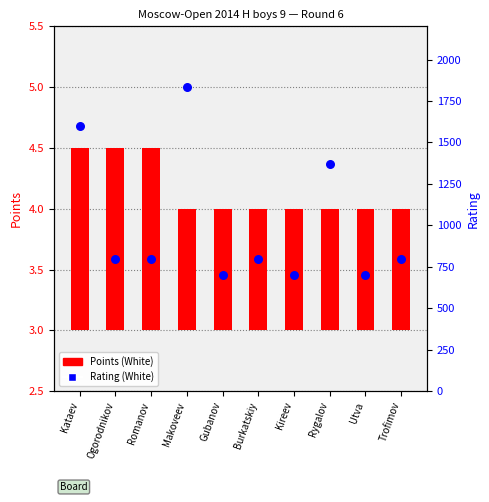

What are all the series names shown in the legend?

Points (White), Rating (White)